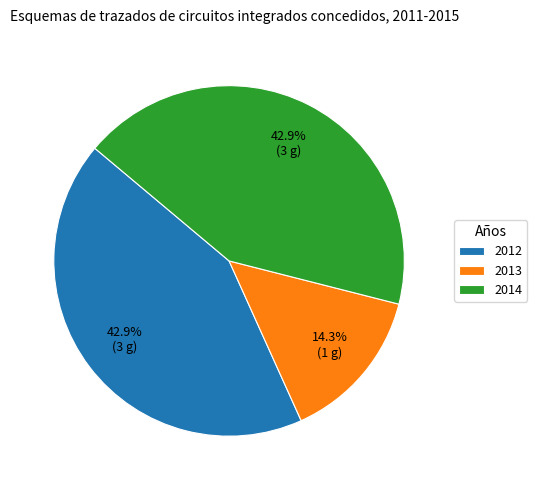

What is the ratio of the value at 2012 to the value at 2013?

3.0